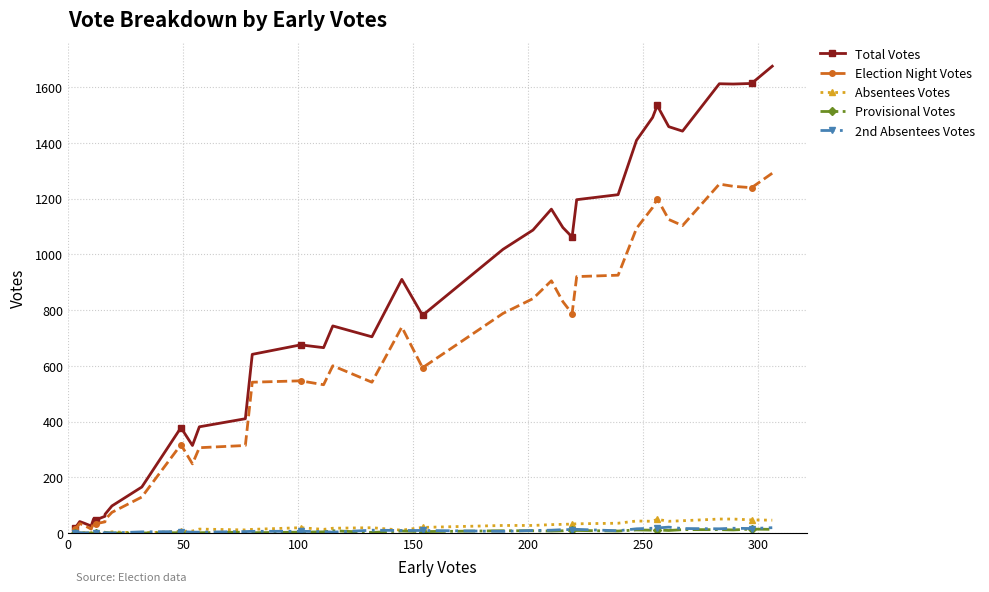

Which series has the largest range (max minus min)?

Total Votes